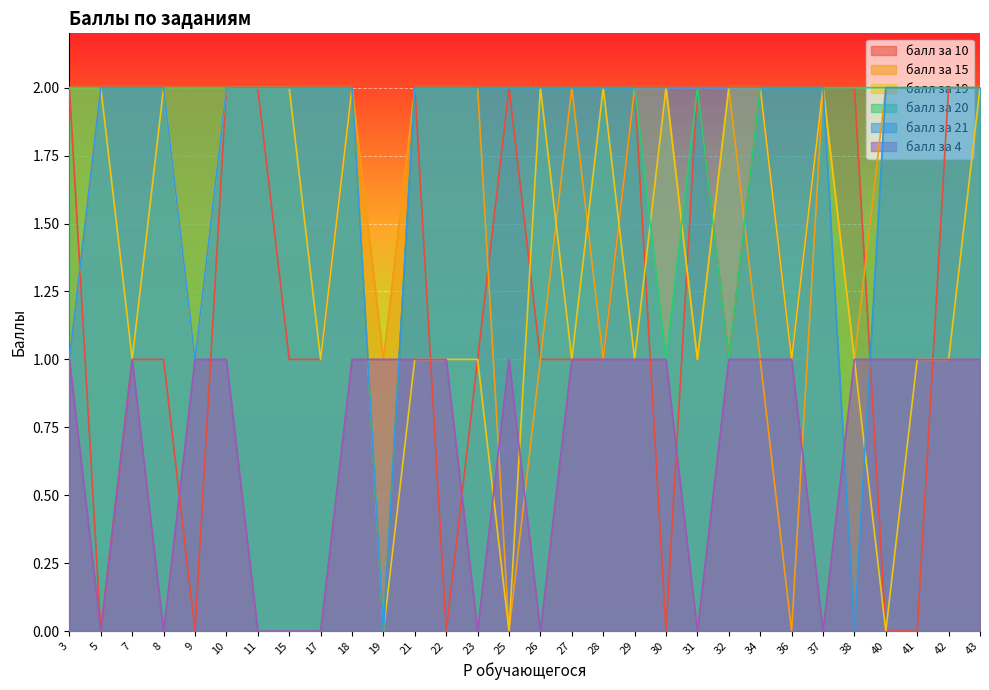

How many values in the балл за 19 series are below 1?

3